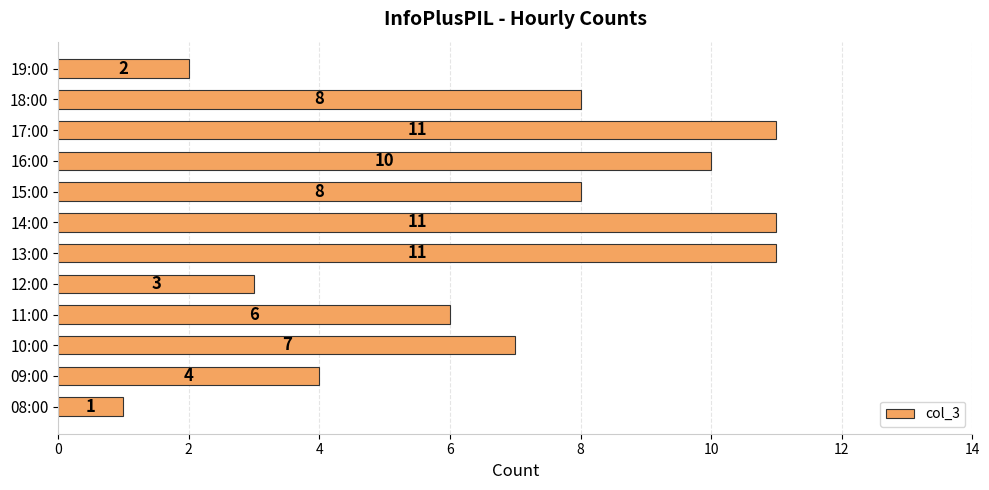

Between 16:00 and 15:00, which is larger?

16:00